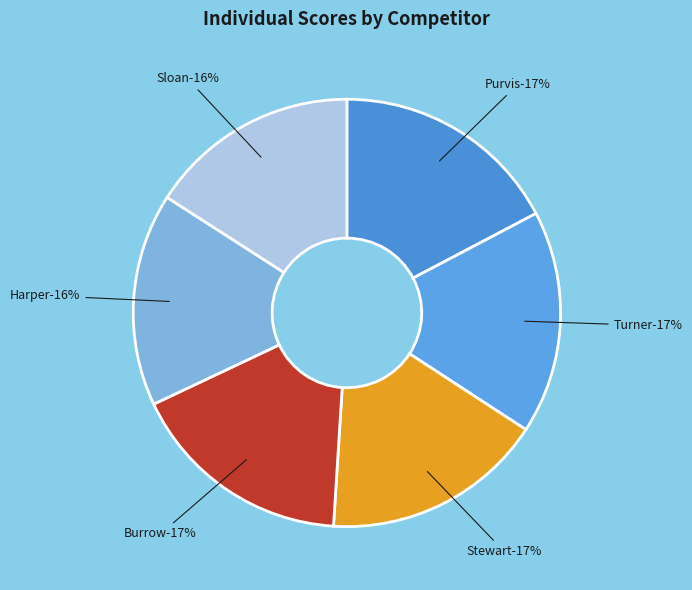

Does Sloan account for over 50% of the chart?

No